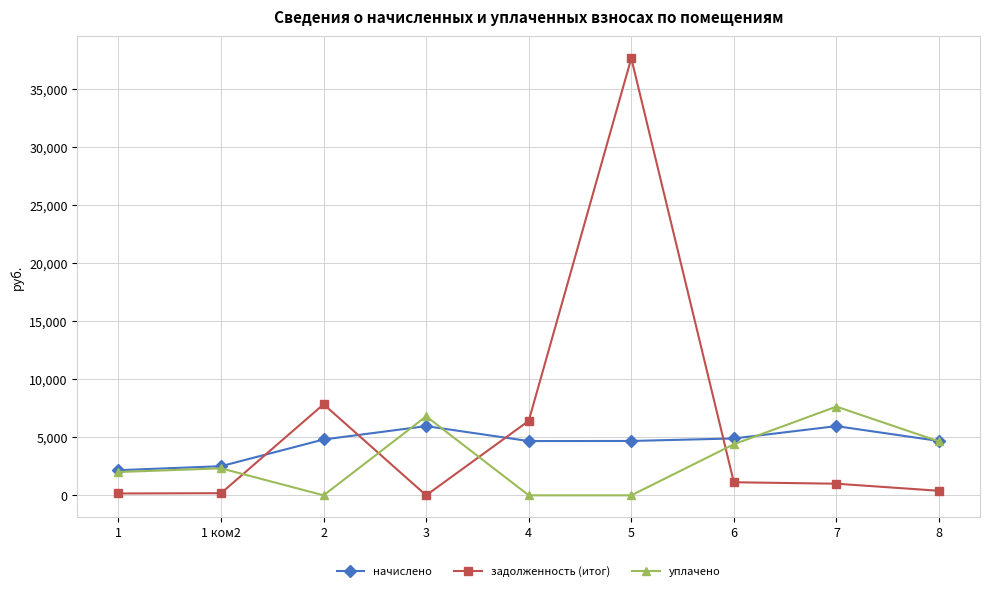

What is the average value of the начислено series?

4483.5